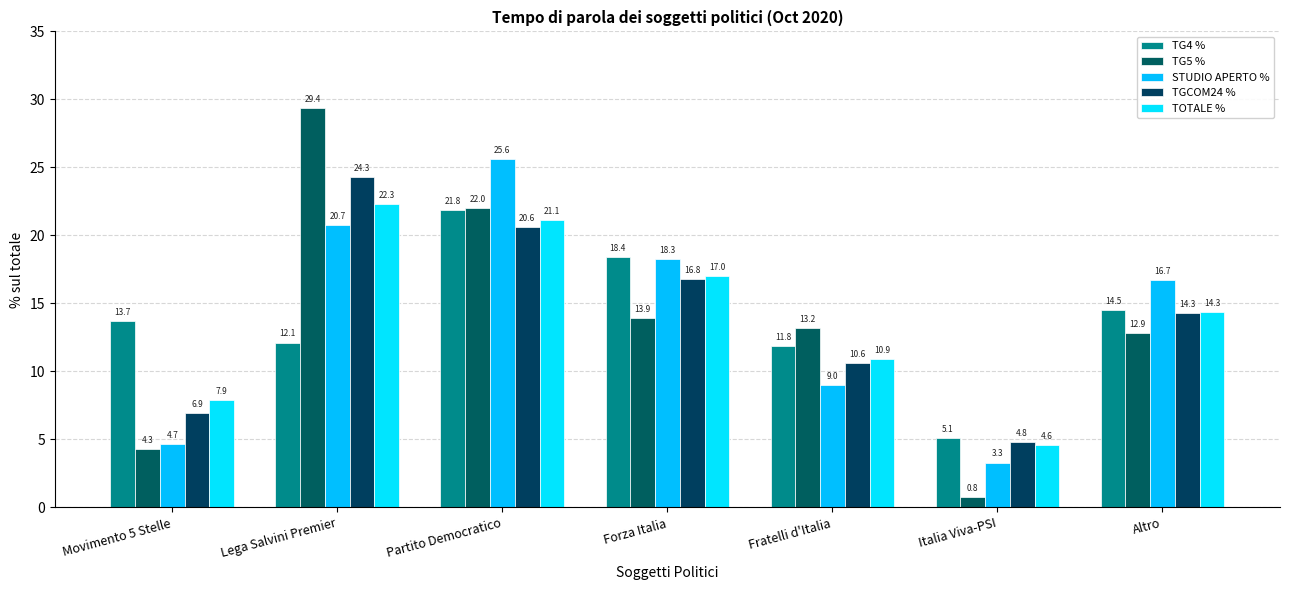

At which category is the sum across all series the highest?

Partito Democratico